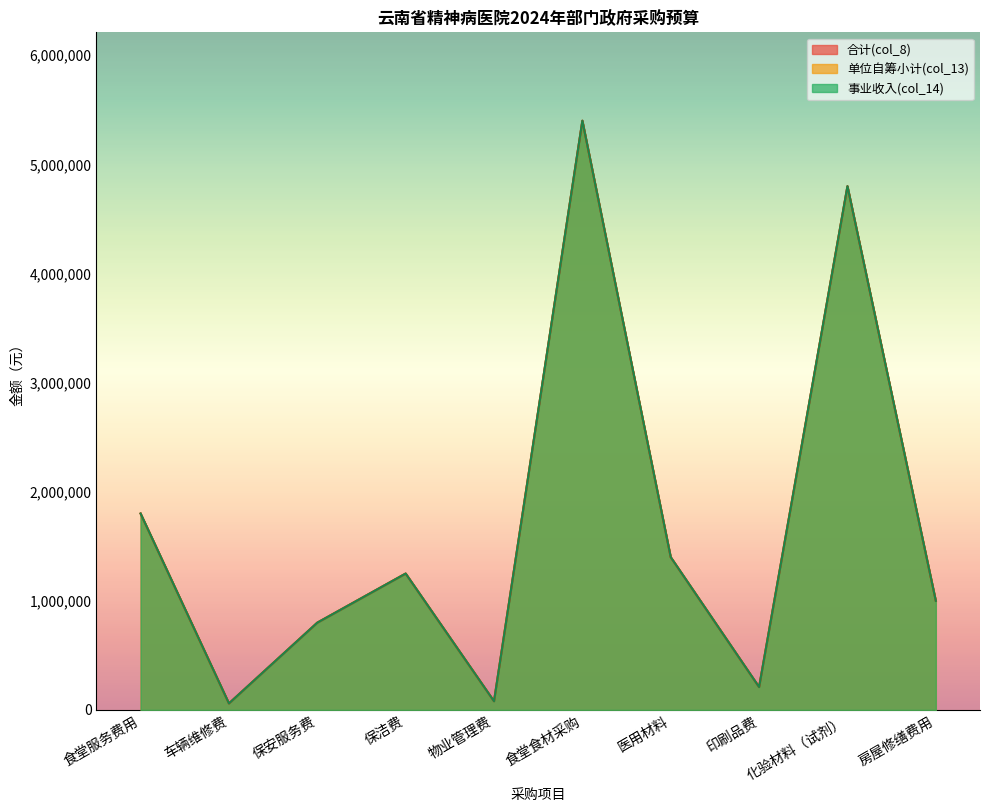

At which category does 合计(col_8) reach its first local peak?

保洁费